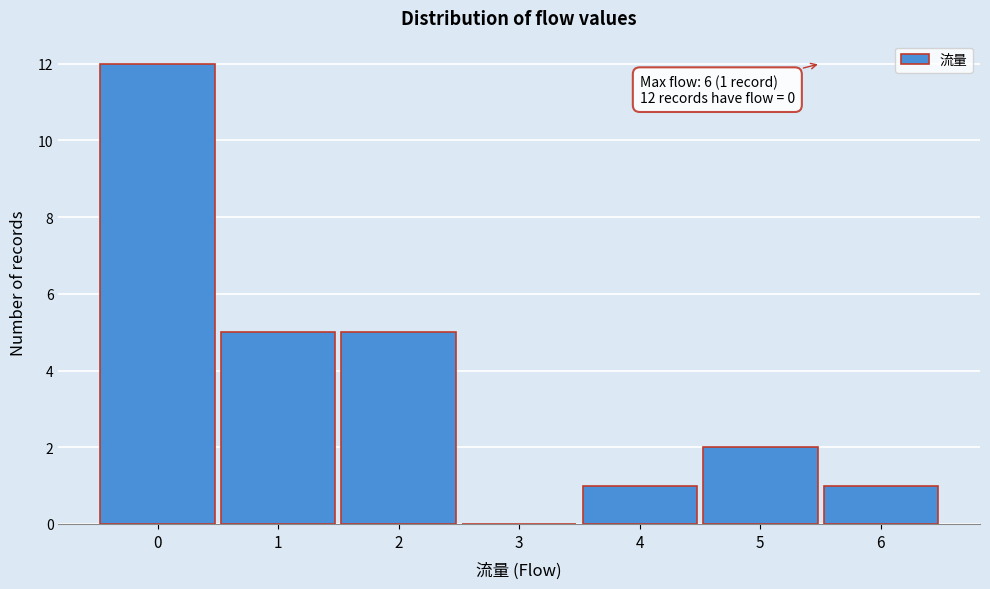

Reading left to right, list all the values displayed in this chart.

0=12	1=5	2=5	3=0	4=1	5=2	6=1